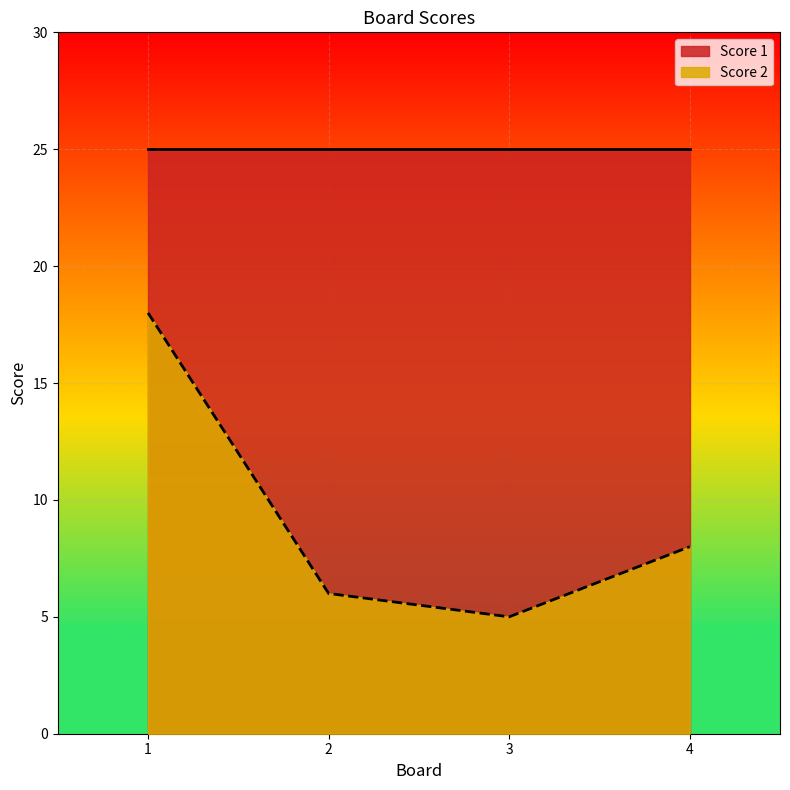

Reading left to right, extract all data points from this chart.

18	6	5	8